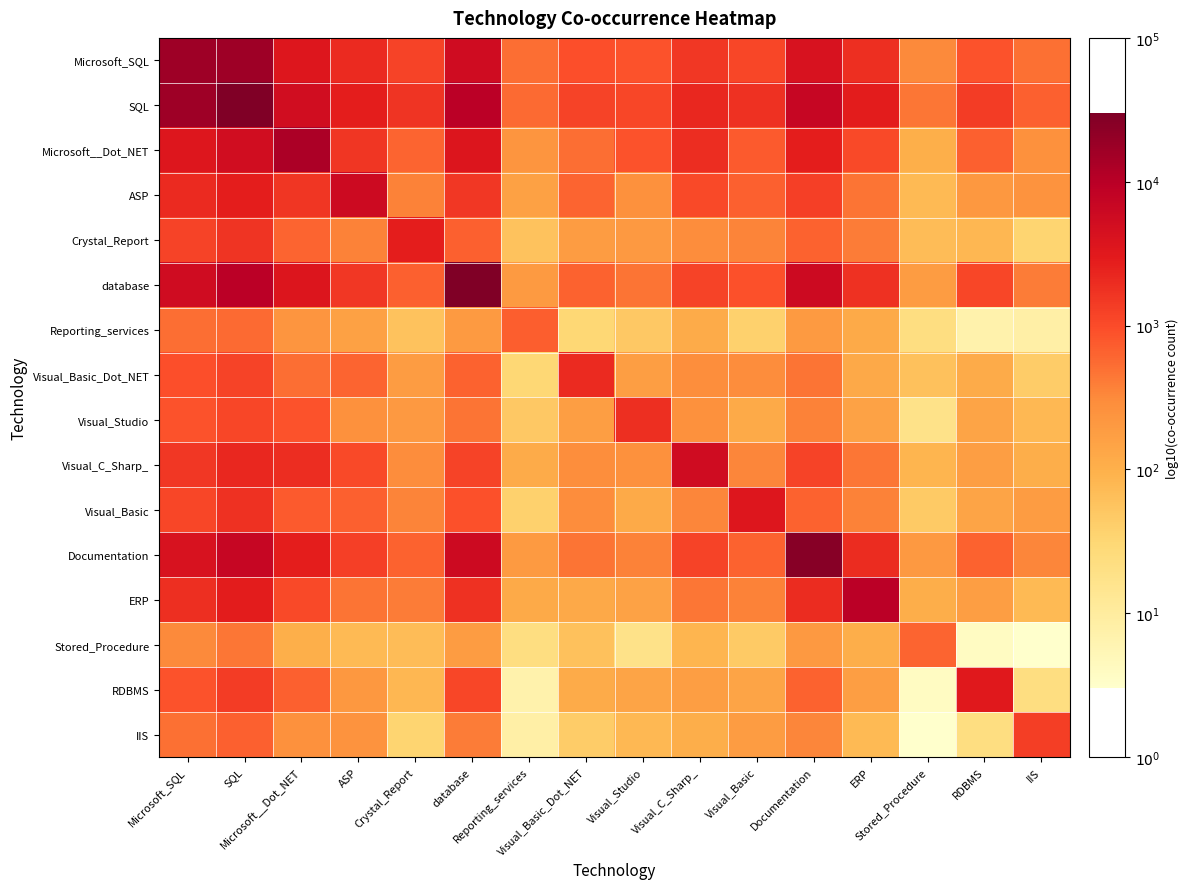

Reading left to right, list all the values displayed in this chart.

Microsoft_SQL: Microsoft_SQL=4.2	SQL=4.2	Microsoft__Dot_NET=3.5	ASP=3.3	Crystal_Report=3.1	database=3.7	Reporting_services=2.7	Visual_Basic_Dot_NET=3.0	Visual_Studio=2.9	Visual_C_Sharp_=3.2	Visual_Basic=3.0	Documentation=3.6	ERP=3.3	Stored_Procedure=2.5	RDBMS=2.9	IIS=2.7
SQL: Microsoft_SQL=4.2	SQL=4.5	Microsoft__Dot_NET=3.7	ASP=3.4	Crystal_Report=3.2	database=4.0	Reporting_services=2.8	Visual_Basic_Dot_NET=3.1	Visual_Studio=3.0	Visual_C_Sharp_=3.3	Visual_Basic=3.2	Documentation=3.8	ERP=3.4	Stored_Procedure=2.7	RDBMS=3.1	IIS=2.8
Microsoft__Dot_NET: Microsoft_SQL=3.5	SQL=3.7	Microsoft__Dot_NET=4.1	ASP=3.2	Crystal_Report=2.8	database=3.6	Reporting_services=2.4	Visual_Basic_Dot_NET=2.7	Visual_Studio=2.9	Visual_C_Sharp_=3.3	Visual_Basic=2.9	Documentation=3.4	ERP=3.0	Stored_Procedure=2.0	RDBMS=2.8	IIS=2.4
ASP: Microsoft_SQL=3.3	SQL=3.4	Microsoft__Dot_NET=3.2	ASP=3.8	Crystal_Report=2.6	database=3.2	Reporting_services=2.2	Visual_Basic_Dot_NET=2.8	Visual_Studio=2.4	Visual_C_Sharp_=3.0	Visual_Basic=2.8	Documentation=3.1	ERP=2.7	Stored_Procedure=1.9	RDBMS=2.3	IIS=2.4
Crystal_Report: Microsoft_SQL=3.1	SQL=3.2	Microsoft__Dot_NET=2.8	ASP=2.6	Crystal_Report=3.4	database=2.8	Reporting_services=1.8	Visual_Basic_Dot_NET=2.3	Visual_Studio=2.3	Visual_C_Sharp_=2.5	Visual_Basic=2.5	Documentation=2.8	ERP=2.6	Stored_Procedure=1.9	RDBMS=1.9	IIS=1.5
database: Microsoft_SQL=3.7	SQL=4.0	Microsoft__Dot_NET=3.6	ASP=3.2	Crystal_Report=2.8	database=4.5	Reporting_services=2.3	Visual_Basic_Dot_NET=2.8	Visual_Studio=2.7	Visual_C_Sharp_=3.1	Visual_Basic=3.0	Documentation=3.8	ERP=3.3	Stored_Procedure=2.3	RDBMS=3.0	IIS=2.6
Reporting_services: Microsoft_SQL=2.7	SQL=2.8	Microsoft__Dot_NET=2.4	ASP=2.2	Crystal_Report=1.8	database=2.3	Reporting_services=2.9	Visual_Basic_Dot_NET=1.5	Visual_Studio=1.7	Visual_C_Sharp_=2.1	Visual_Basic=1.6	Documentation=2.3	ERP=2.1	Stored_Procedure=1.3	RDBMS=0.8	IIS=0.9
Visual_Basic_Dot_NET: Microsoft_SQL=3.0	SQL=3.1	Microsoft__Dot_NET=2.7	ASP=2.8	Crystal_Report=2.3	database=2.8	Reporting_services=1.5	Visual_Basic_Dot_NET=3.3	Visual_Studio=2.2	Visual_C_Sharp_=2.5	Visual_Basic=2.5	Documentation=2.7	ERP=2.1	Stored_Procedure=1.8	RDBMS=2.1	IIS=1.6
Visual_Studio: Microsoft_SQL=2.9	SQL=3.0	Microsoft__Dot_NET=2.9	ASP=2.4	Crystal_Report=2.3	database=2.7	Reporting_services=1.7	Visual_Basic_Dot_NET=2.2	Visual_Studio=3.3	Visual_C_Sharp_=2.4	Visual_Basic=2.1	Documentation=2.6	ERP=2.2	Stored_Procedure=1.3	RDBMS=2.2	IIS=1.9
Visual_C_Sharp_: Microsoft_SQL=3.2	SQL=3.3	Microsoft__Dot_NET=3.3	ASP=3.0	Crystal_Report=2.5	database=3.1	Reporting_services=2.1	Visual_Basic_Dot_NET=2.5	Visual_Studio=2.4	Visual_C_Sharp_=3.7	Visual_Basic=2.5	Documentation=3.1	ERP=2.7	Stored_Procedure=1.9	RDBMS=2.2	IIS=2.0
Visual_Basic: Microsoft_SQL=3.0	SQL=3.2	Microsoft__Dot_NET=2.9	ASP=2.8	Crystal_Report=2.5	database=3.0	Reporting_services=1.6	Visual_Basic_Dot_NET=2.5	Visual_Studio=2.1	Visual_C_Sharp_=2.5	Visual_Basic=3.6	Documentation=2.8	ERP=2.6	Stored_Procedure=1.7	RDBMS=2.2	IIS=2.3
Documentation: Microsoft_SQL=3.6	SQL=3.8	Microsoft__Dot_NET=3.4	ASP=3.1	Crystal_Report=2.8	database=3.8	Reporting_services=2.3	Visual_Basic_Dot_NET=2.7	Visual_Studio=2.6	Visual_C_Sharp_=3.1	Visual_Basic=2.8	Documentation=4.4	ERP=3.3	Stored_Procedure=2.3	RDBMS=2.8	IIS=2.5
ERP: Microsoft_SQL=3.3	SQL=3.4	Microsoft__Dot_NET=3.0	ASP=2.7	Crystal_Report=2.6	database=3.3	Reporting_services=2.1	Visual_Basic_Dot_NET=2.1	Visual_Studio=2.2	Visual_C_Sharp_=2.7	Visual_Basic=2.6	Documentation=3.3	ERP=4.0	Stored_Procedure=2.0	RDBMS=2.2	IIS=1.9
Stored_Procedure: Microsoft_SQL=2.5	SQL=2.7	Microsoft__Dot_NET=2.0	ASP=1.9	Crystal_Report=1.9	database=2.3	Reporting_services=1.3	Visual_Basic_Dot_NET=1.8	Visual_Studio=1.3	Visual_C_Sharp_=1.9	Visual_Basic=1.7	Documentation=2.3	ERP=2.0	Stored_Procedure=2.8	RDBMS=0.6	IIS=0.5
RDBMS: Microsoft_SQL=2.9	SQL=3.1	Microsoft__Dot_NET=2.8	ASP=2.3	Crystal_Report=1.9	database=3.0	Reporting_services=0.8	Visual_Basic_Dot_NET=2.1	Visual_Studio=2.2	Visual_C_Sharp_=2.2	Visual_Basic=2.2	Documentation=2.8	ERP=2.2	Stored_Procedure=0.6	RDBMS=3.5	IIS=1.3
IIS: Microsoft_SQL=2.7	SQL=2.8	Microsoft__Dot_NET=2.4	ASP=2.4	Crystal_Report=1.5	database=2.6	Reporting_services=0.9	Visual_Basic_Dot_NET=1.6	Visual_Studio=1.9	Visual_C_Sharp_=2.0	Visual_Basic=2.3	Documentation=2.5	ERP=1.9	Stored_Procedure=0.5	RDBMS=1.3	IIS=3.1